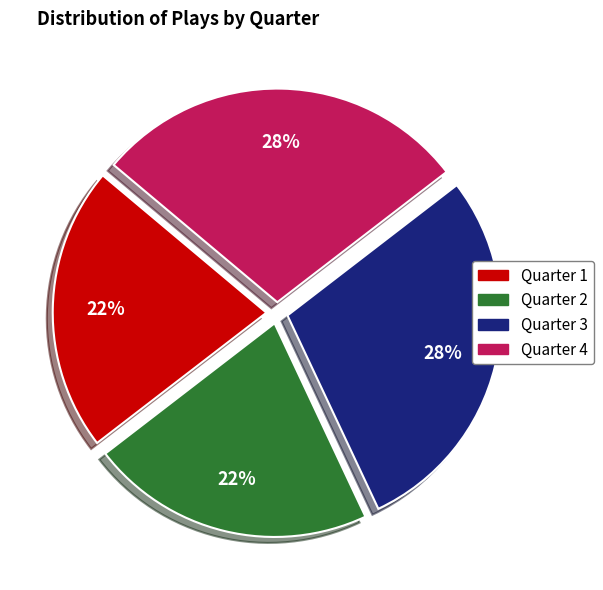

Do Quarter 1 and Quarter 2 together represent more than half of the pie?

No